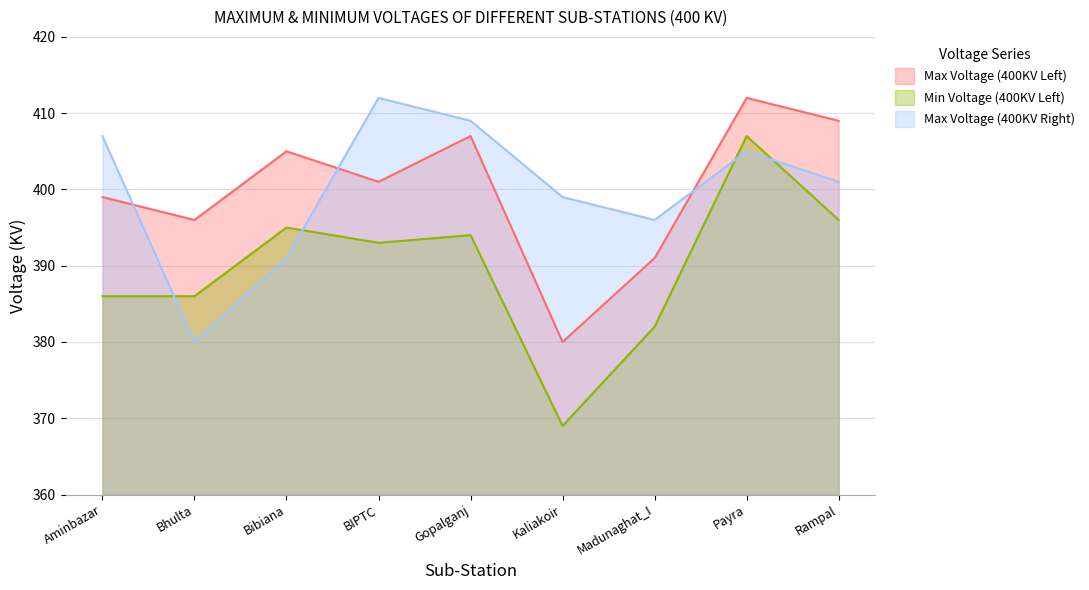

At Kaliakoir, list the series in order from largest to smallest.

Max Voltage (400KV Right), Max Voltage (400KV Left), Min Voltage (400KV Left)